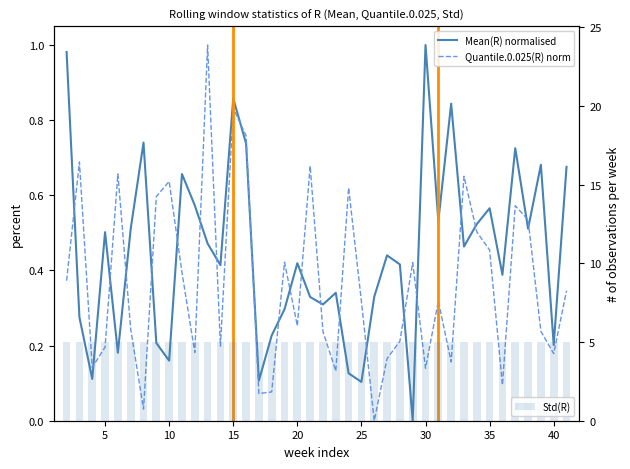

What is the total value across all series at 20?

5.7